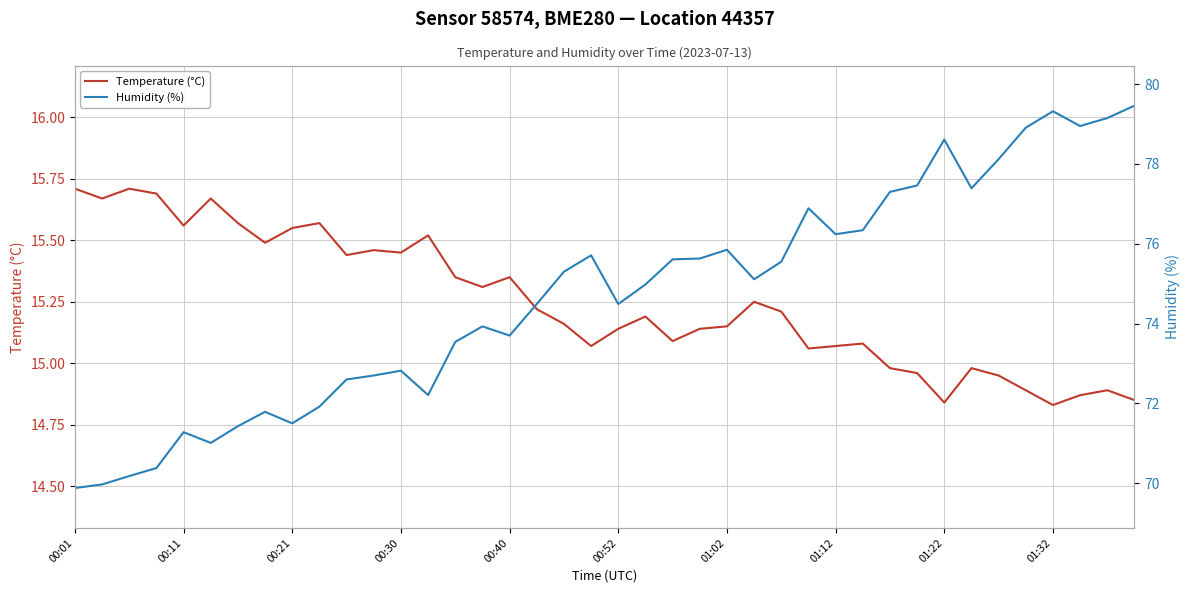

Which series has the largest range (max minus min)?

Humidity (%)